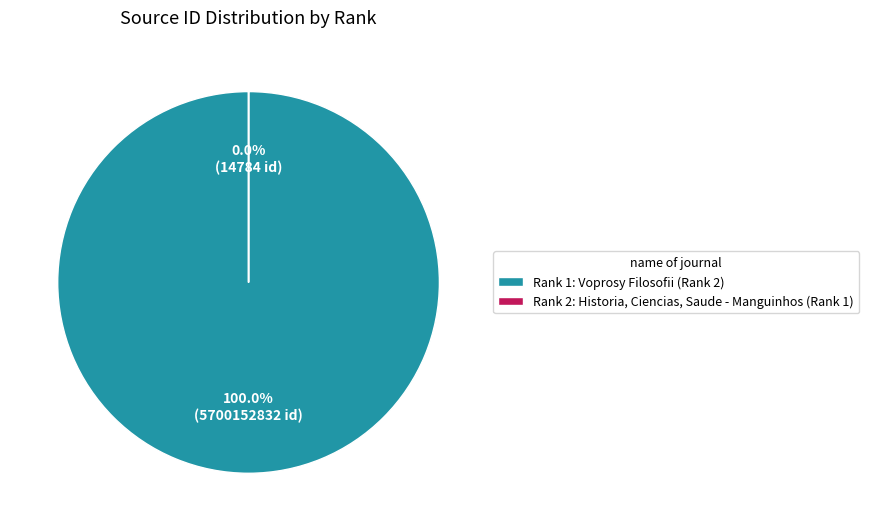

Which category accounts for the majority?

Voprosy Filosofii (Rank 2)